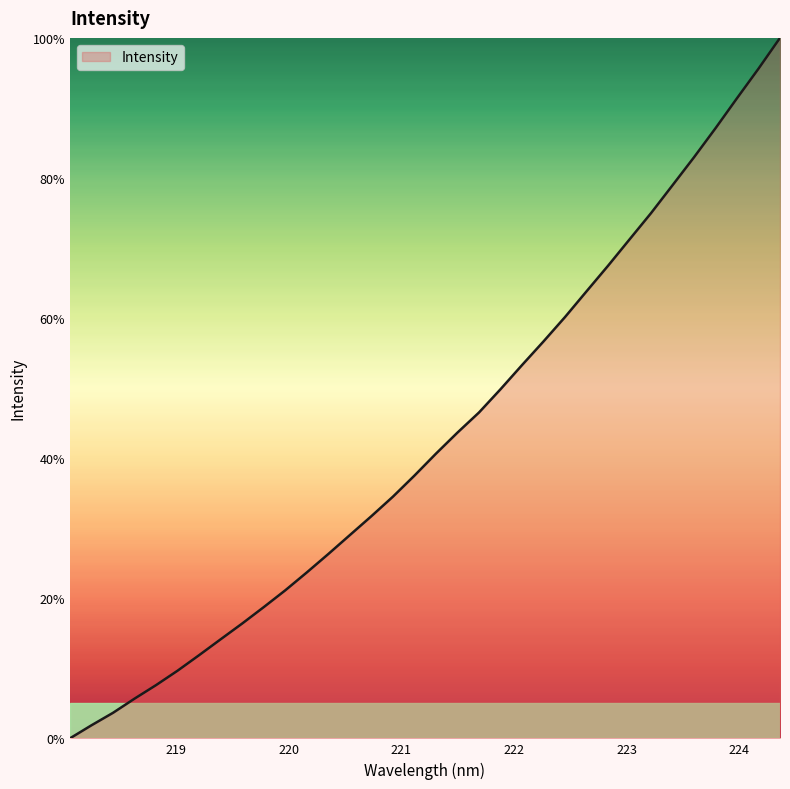

What is the difference between the maximum and minimum values?

100.0